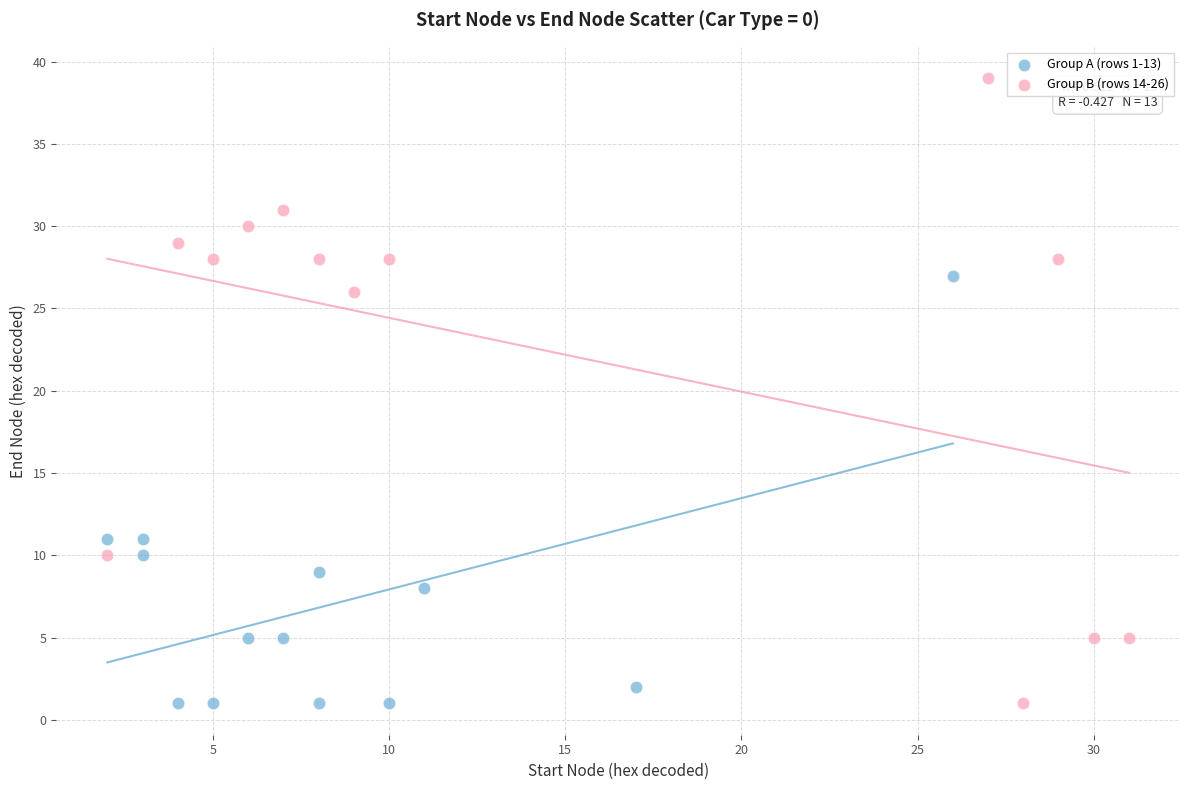

Which series contains the highest Y value?

Group B (rows 14-26)